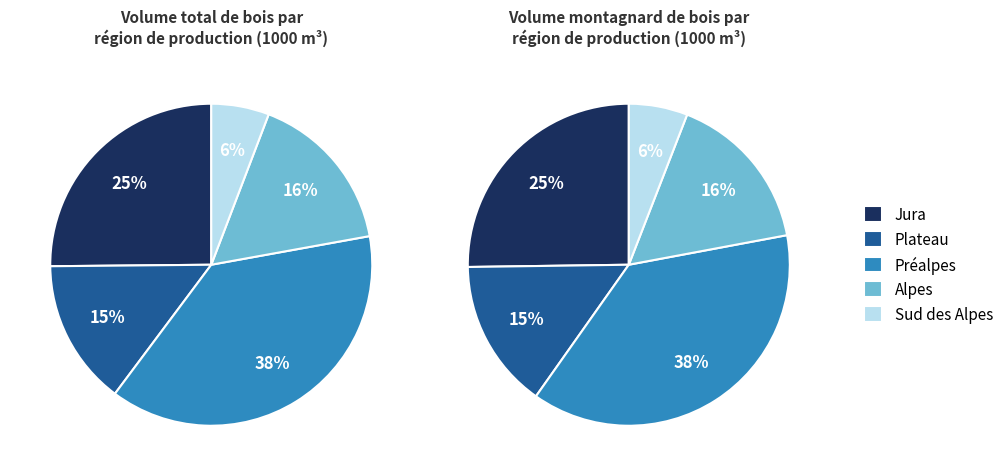

How many slices are in this pie chart?

5